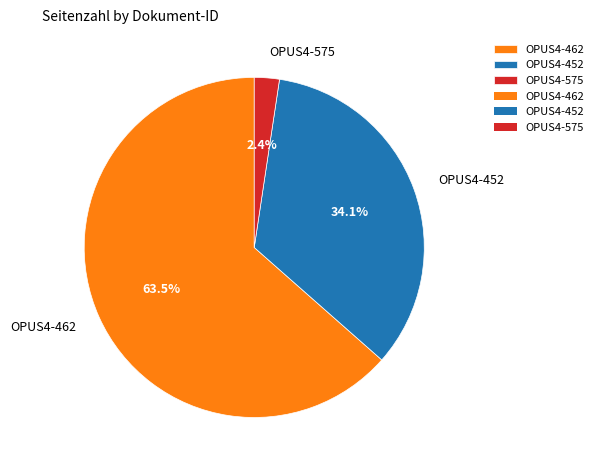

Is OPUS4-462 the majority of the pie?

Yes